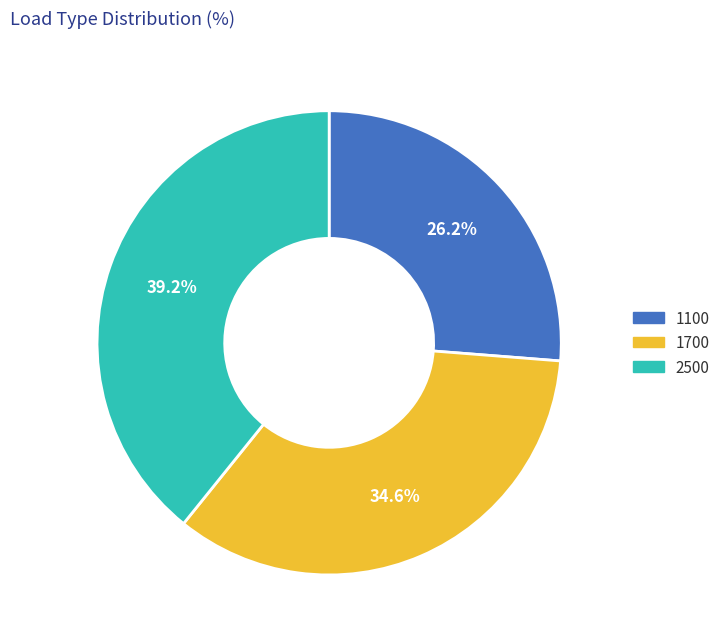

To the nearest percent, what is the average slice percentage?

33%